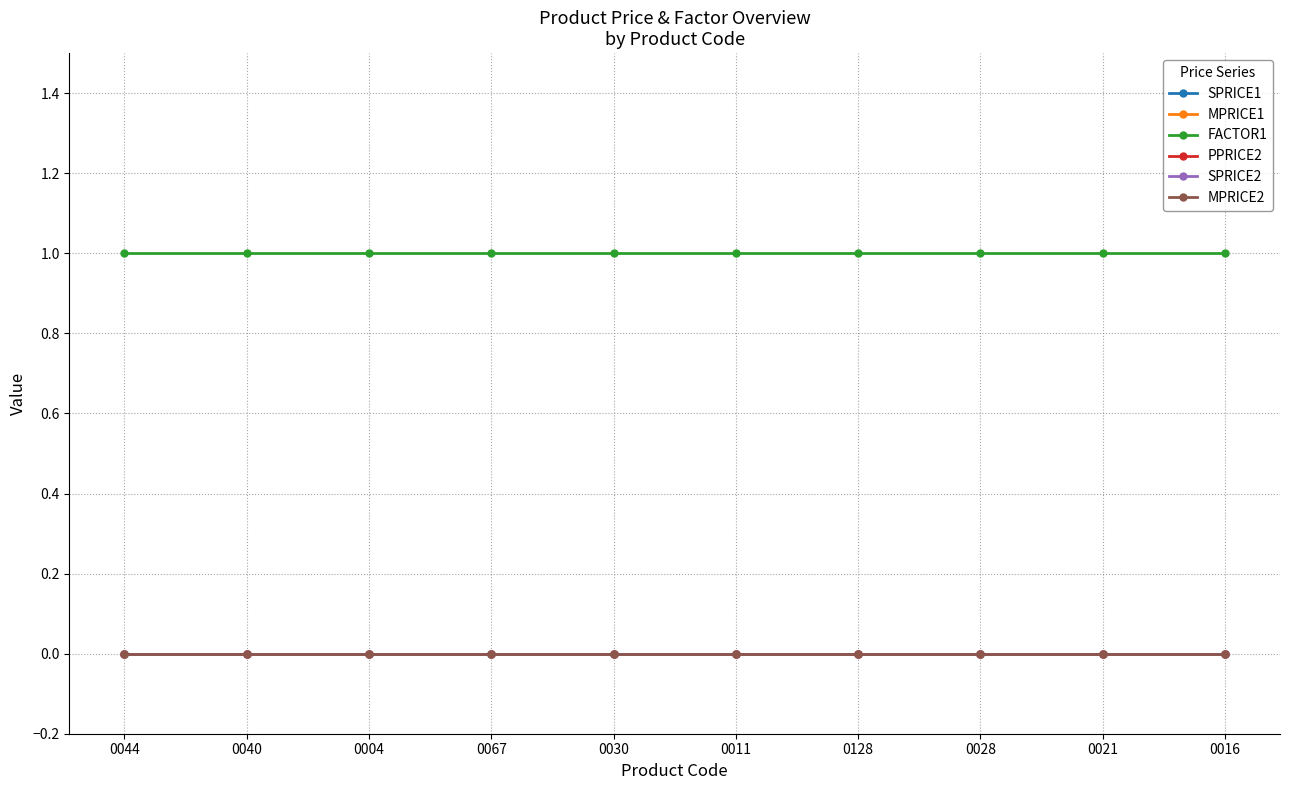

What is the label of the 8th point from the right?

0004